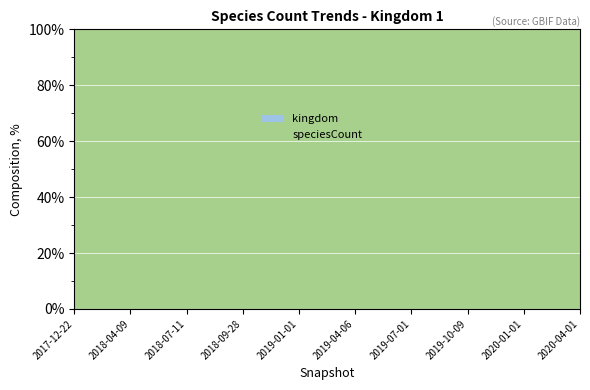

Reading left to right, list all the values displayed in this chart.

kingdom: 2017-12-22=1	2018-04-09=1	2018-07-11=1	2018-09-28=1	2019-01-01=1	2019-04-06=1	2019-07-01=1	2019-10-09=1	2020-01-01=1	2020-04-01=1
speciesCount: 2017-12-22=420	2018-04-09=420	2018-07-11=420	2018-09-28=420	2019-01-01=420	2019-04-06=457	2019-07-01=457	2019-10-09=457	2020-01-01=457	2020-04-01=457